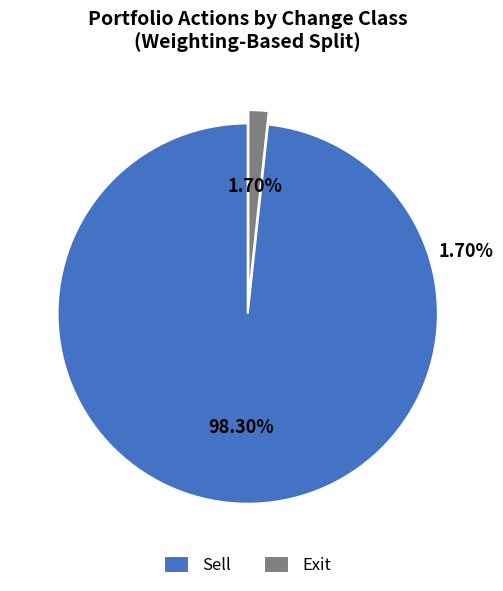

Do Exit and Sell together represent more than half of the pie?

Yes